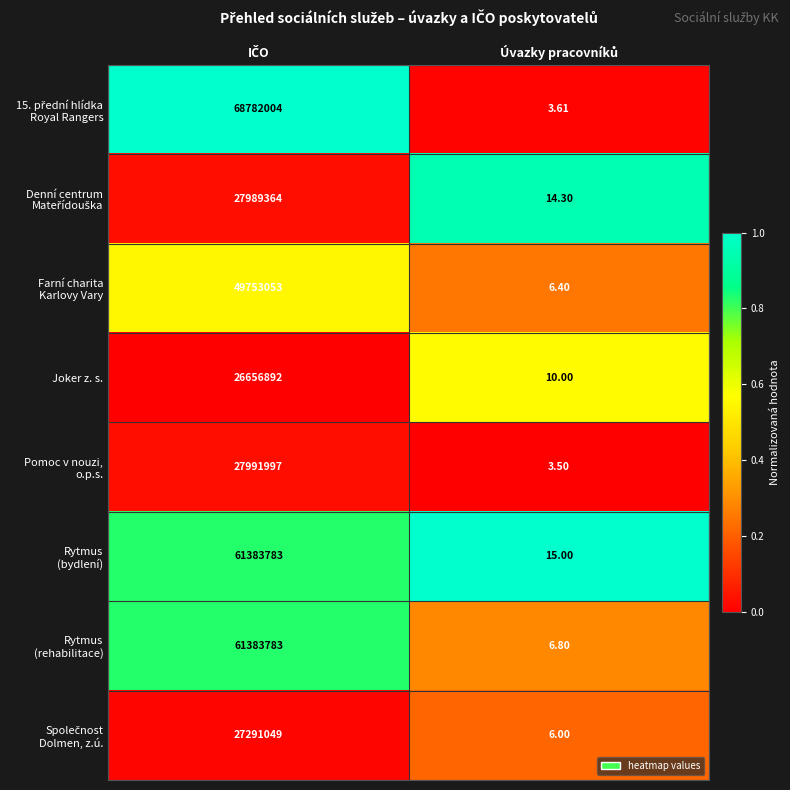

How many distinct data groups are displayed?

8